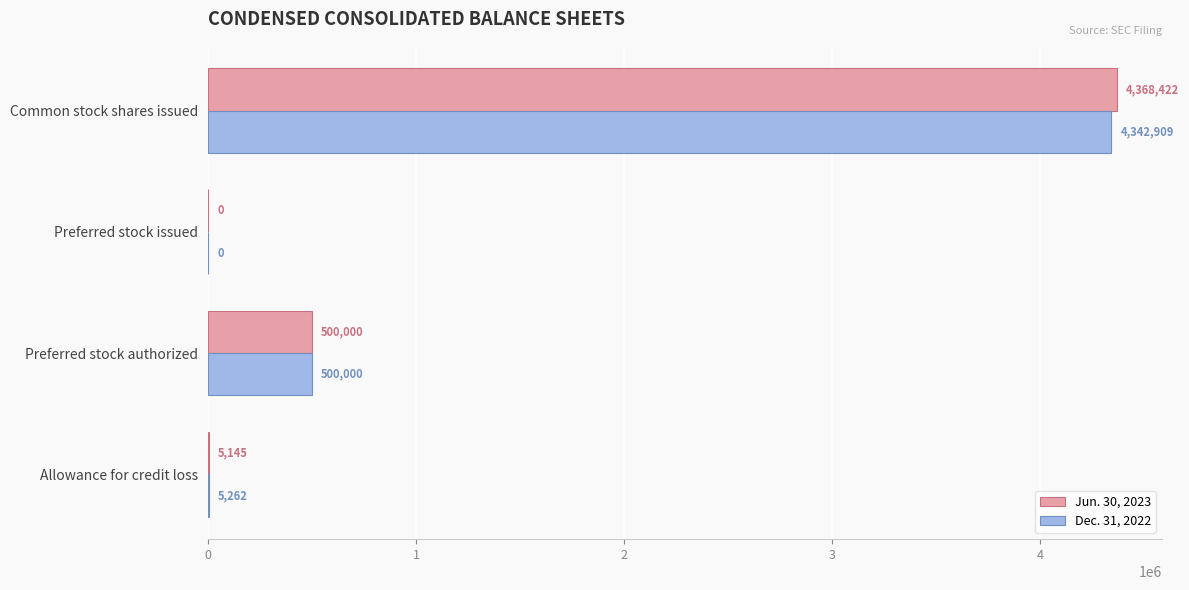

Which series has the widest spread of values?

Jun. 30, 2023